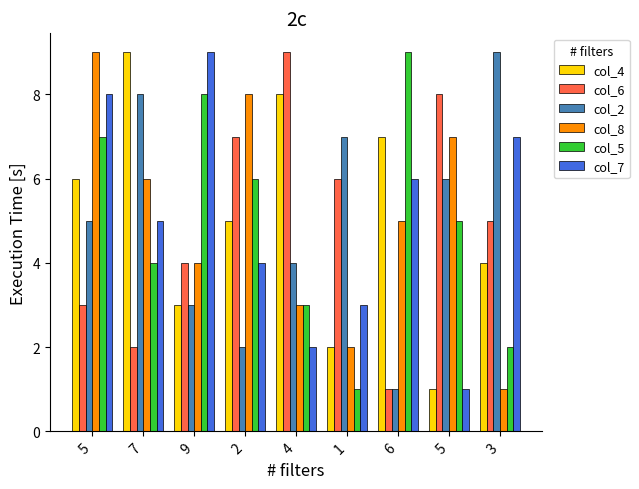

What is the spread (max minus min) of values at 5?

6